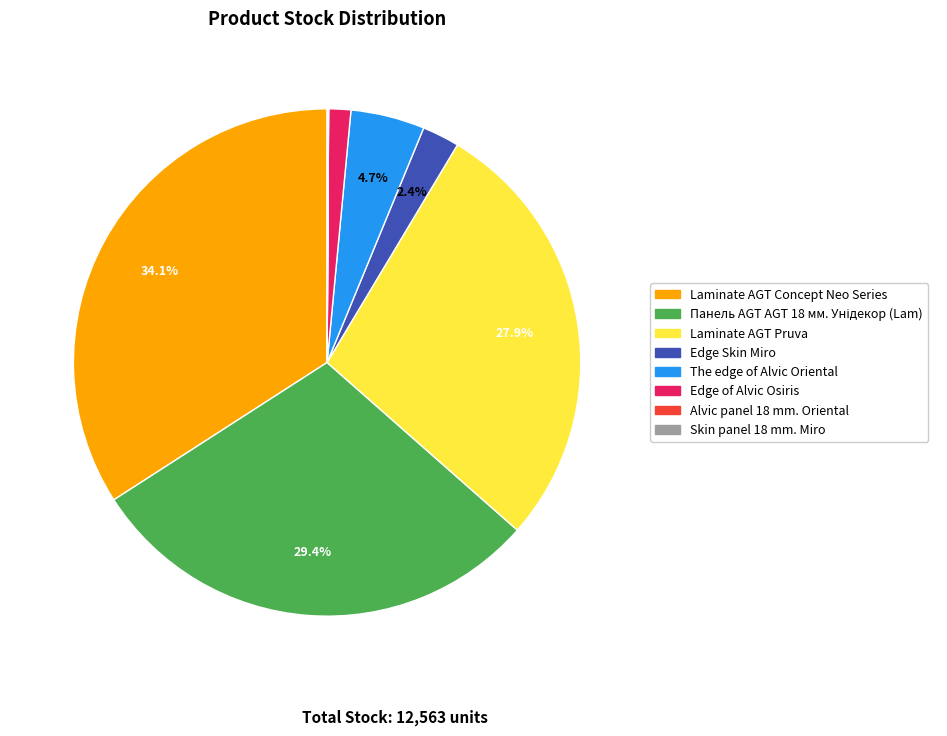

Between Edge of Alvic Osiris and The edge of Alvic Oriental, which is larger?

The edge of Alvic Oriental